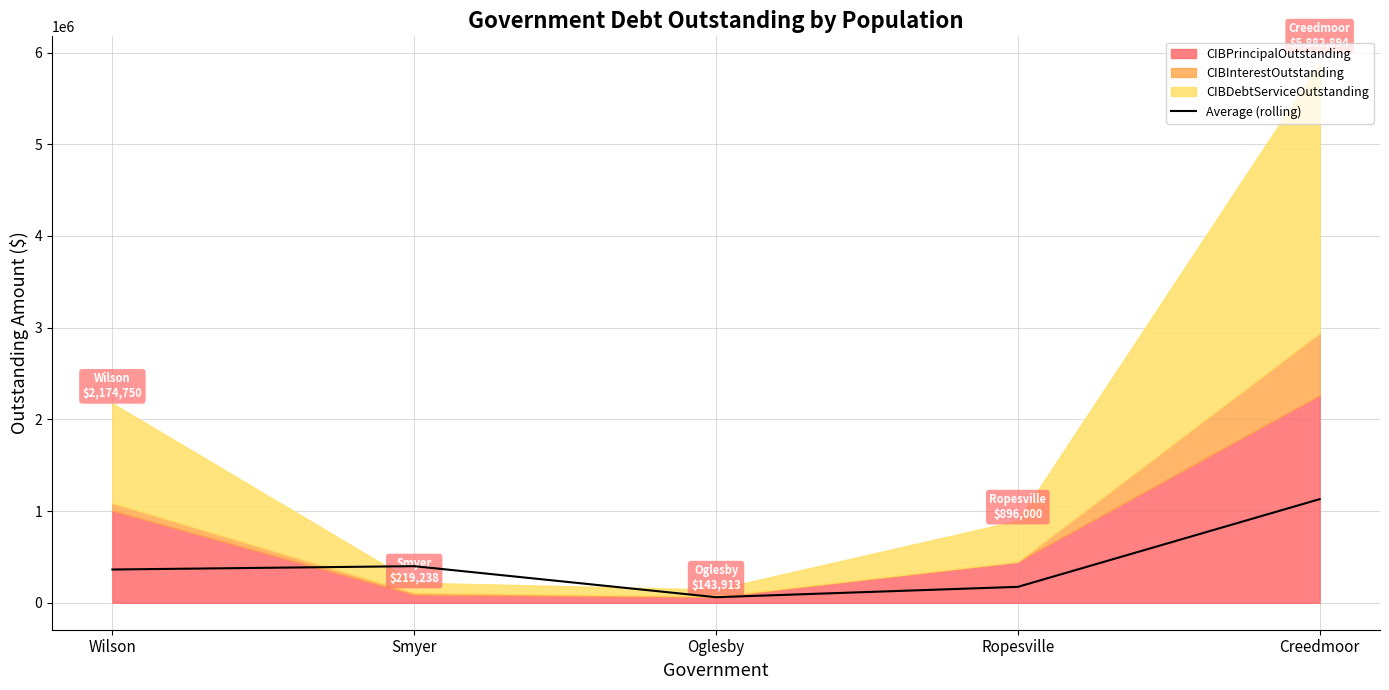

Between Ropesville and Creedmoor, which is larger?

Creedmoor